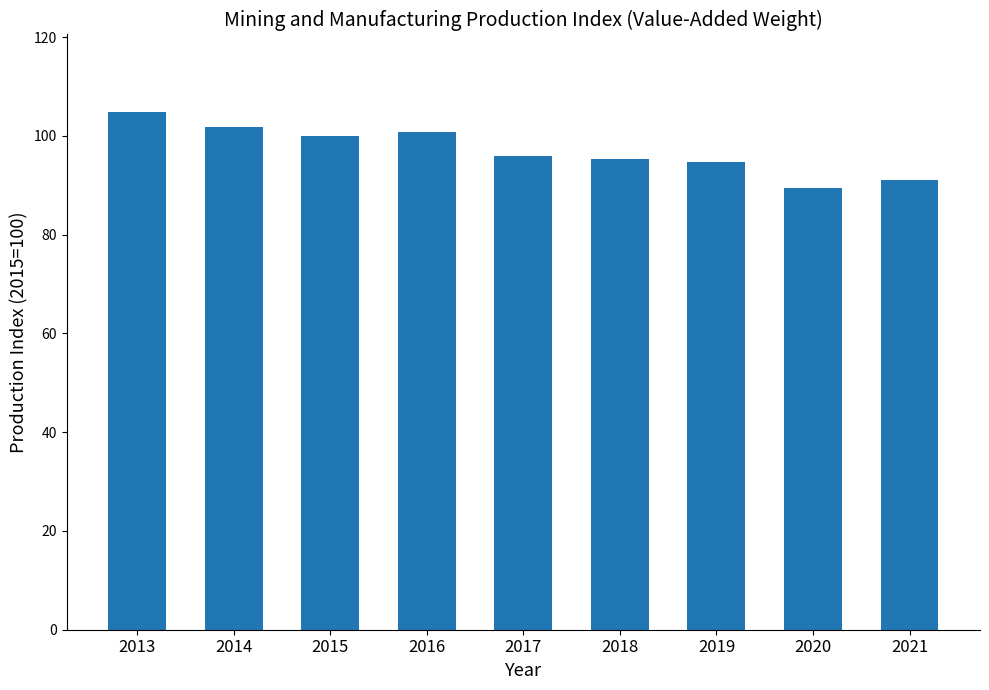

Reading left to right, what are all the values shown in this chart?

2013=104.8	2014=101.8	2015=100.0	2016=100.7	2017=96.0	2018=95.4	2019=94.8	2020=89.5	2021=91.1